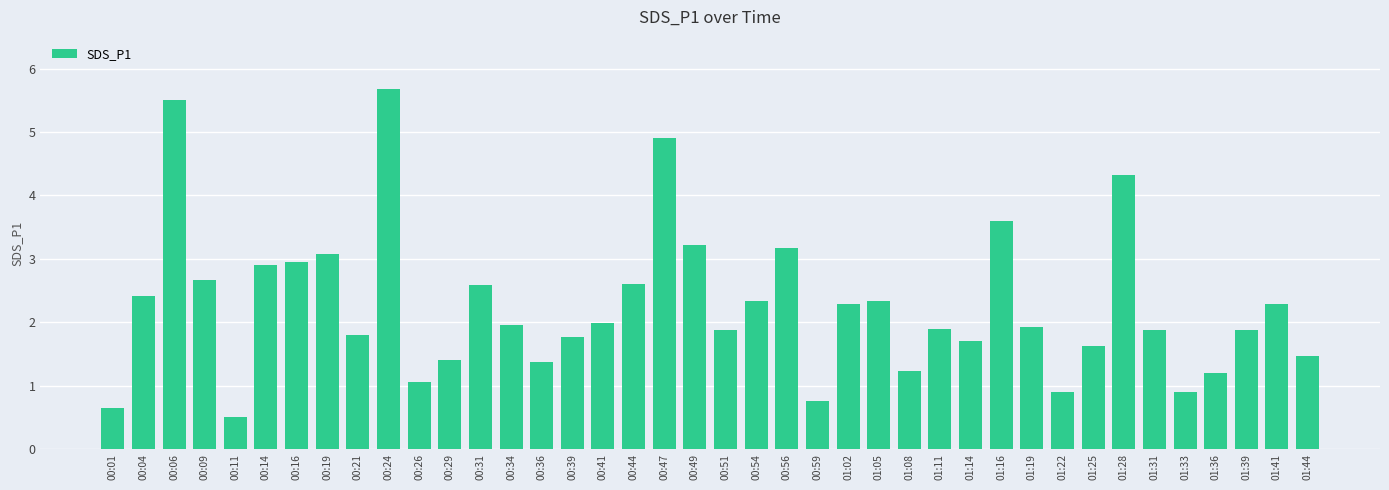

What is the ratio of the value at 00:04 to the value at 00:41?

1.2